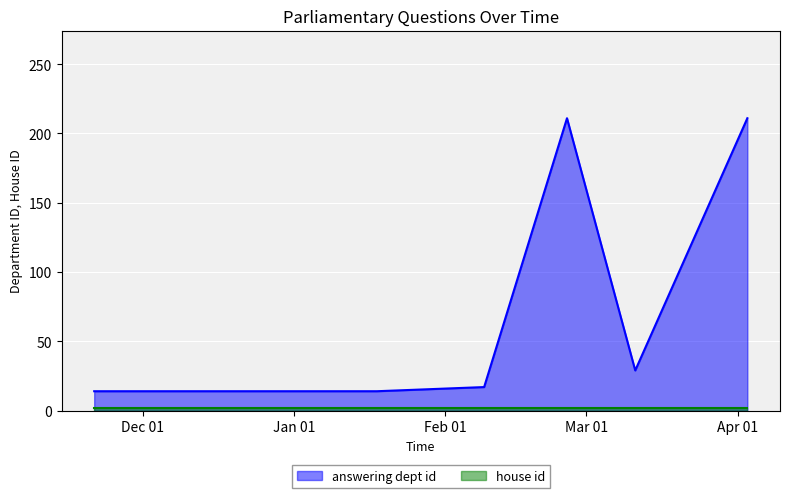

What is the label of the 5th point from the left?

2024-01-18